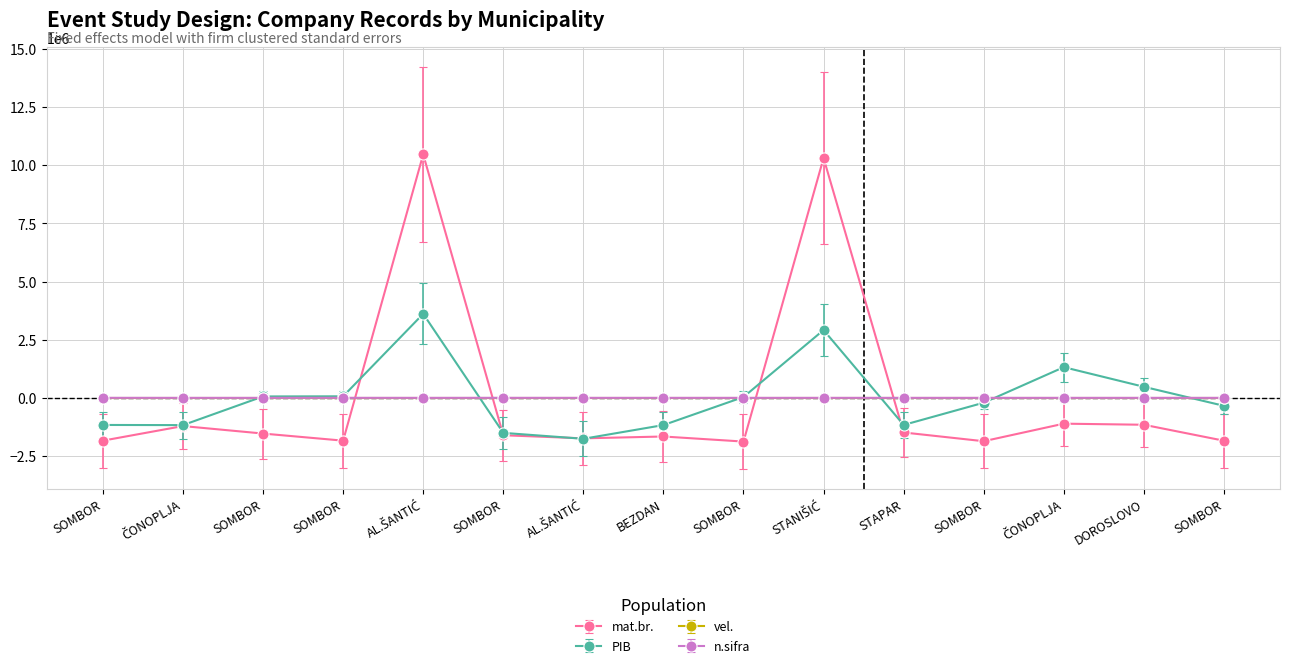

Reading left to right, list all the values displayed in this chart.

mat.br.: -1839578.9	-1212329.9	-1534496.9	-1839632.9	10463931.1	-1606652.9	-1740553.9	-1660861.9	-1879112.9	10308393.1	-1488131.9	-1863744.9	-1109250.9	-1156060.9	-1841915.9
PIB: -1164604.7	-1171771.7	60733.3	66625.3	3611807.3	-1504897.7	-1759605.7	-1170039.7	36070.3	2915295.3	-1164021.7	-208280.7	1319505.3	475738.3	-342553.7
vel.: 1.1	-0.9	1.1	0.1	0.1	0.1	0.1	0.1	0.1	-0.9	0.1	-0.9	0.1	0.1	0.1
n.sifra: 752.0	-188.0	-188.0	742.0	-188.0	762.0	-188.0	-188.0	-188.0	-188.0	-188.0	-188.0	-188.0	-188.0	-188.0